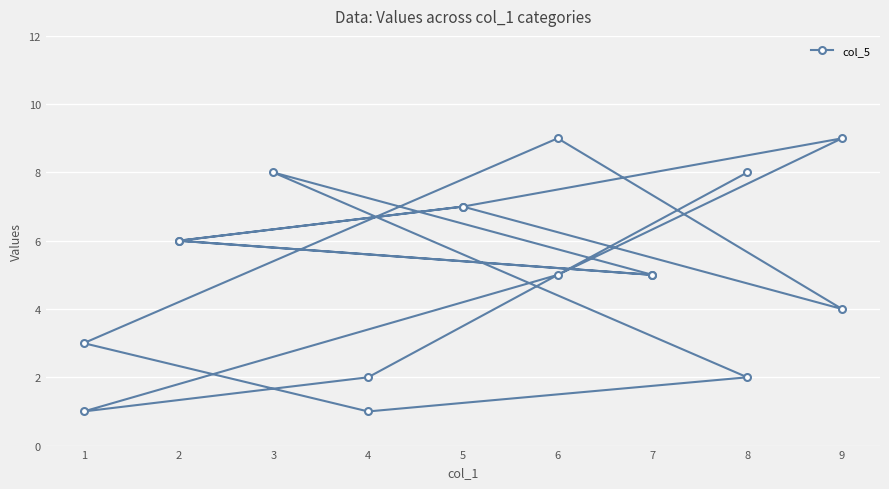

What is the sum of all values?

88